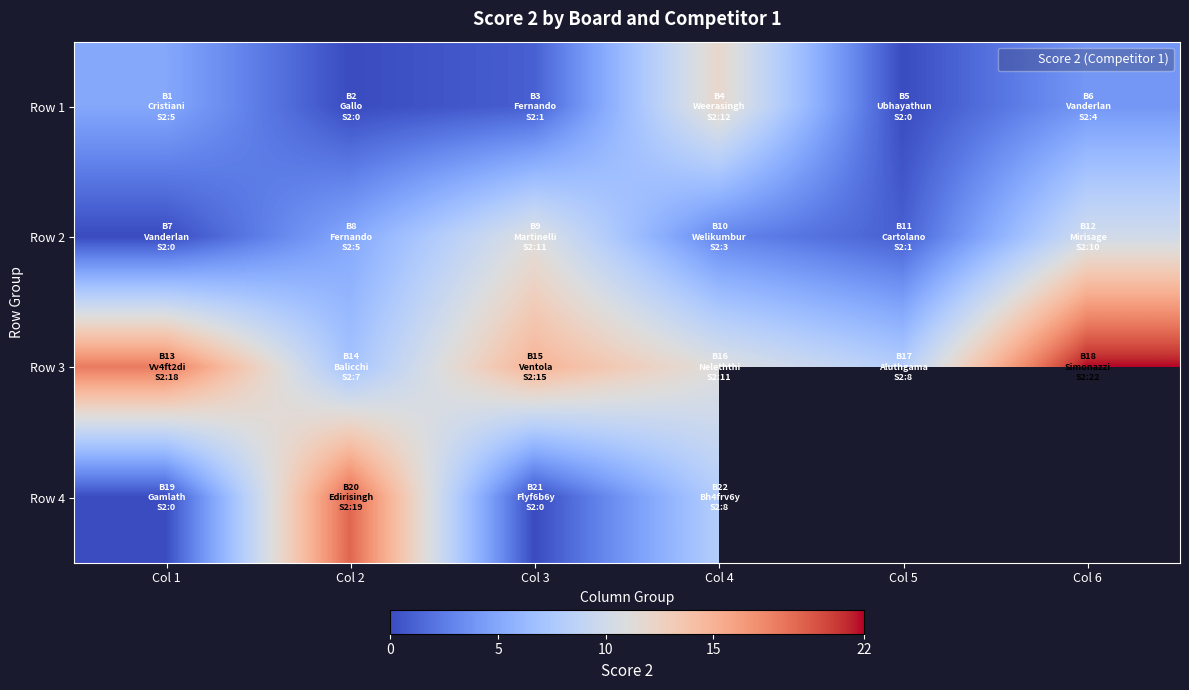

Which category has the lowest value in the Row 3 series?

Col 2